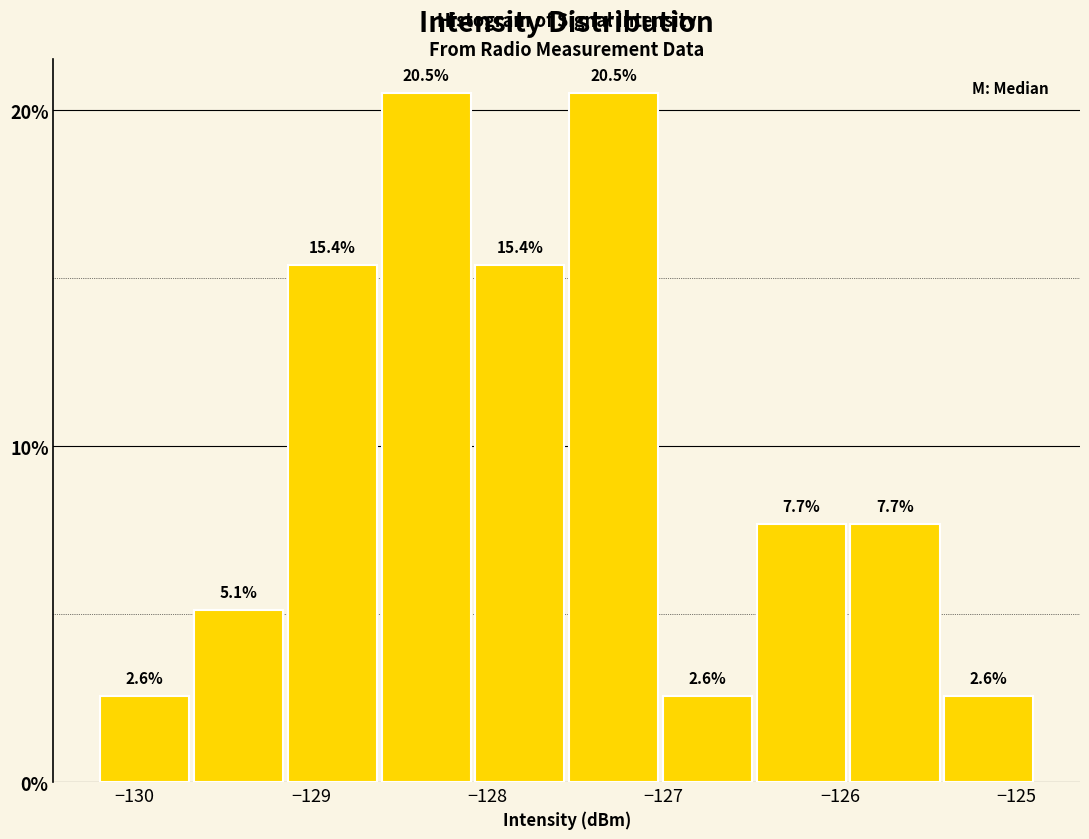

Reading left to right, transcribe this chart: for each bar, give the range it covers on the x-axis and its height. The bar edges are not printed on the chart, so give them approximately, as read against the axis.

-130.2 to -129.7: 2.6
-129.7 to -129.1: 5.1
-129.1 to -128.6: 15.4
-128.6 to -128.1: 20.5
-128.1 to -127.5: 15.4
-127.5 to -127.0: 20.5
-127.0 to -126.5: 2.6
-126.5 to -126.0: 7.7
-126.0 to -125.4: 7.7
-125.4 to -124.9: 2.6